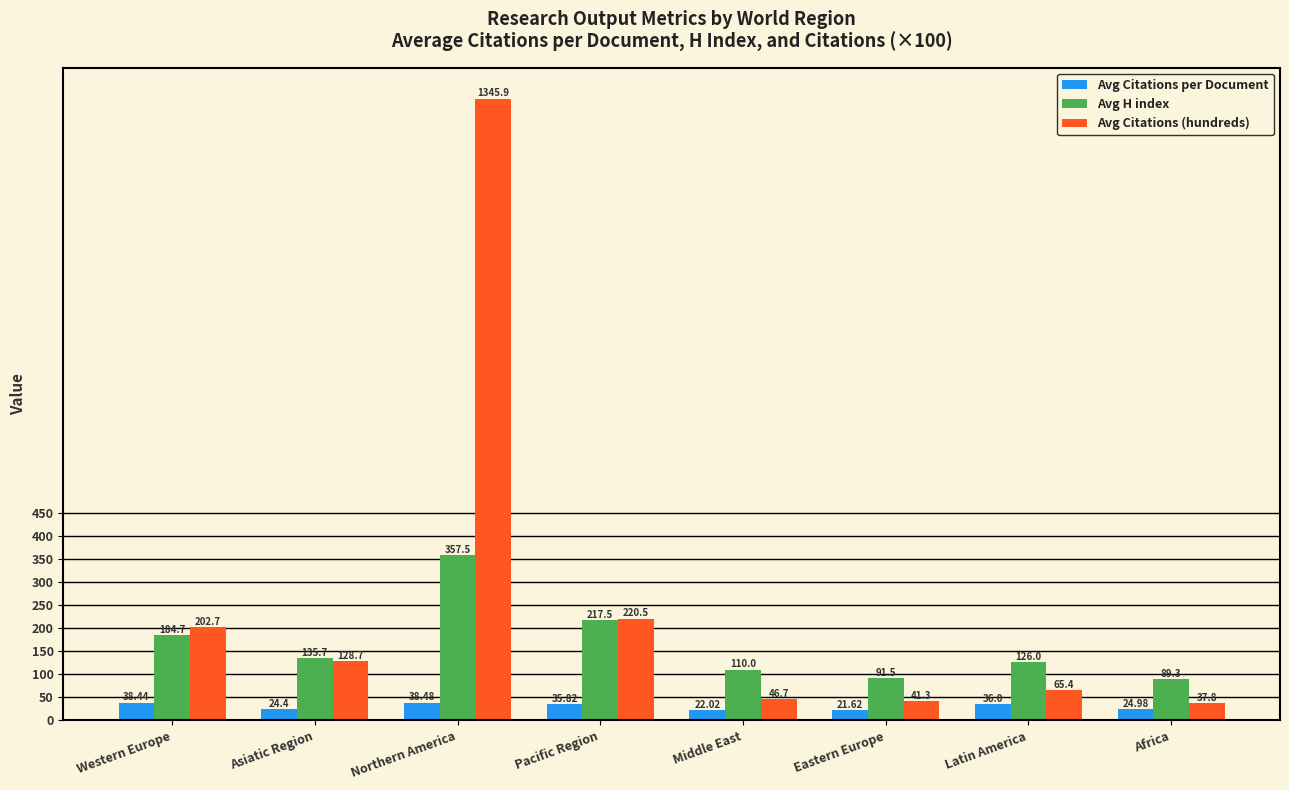

What is the maximum value shown in the chart?

1345.9